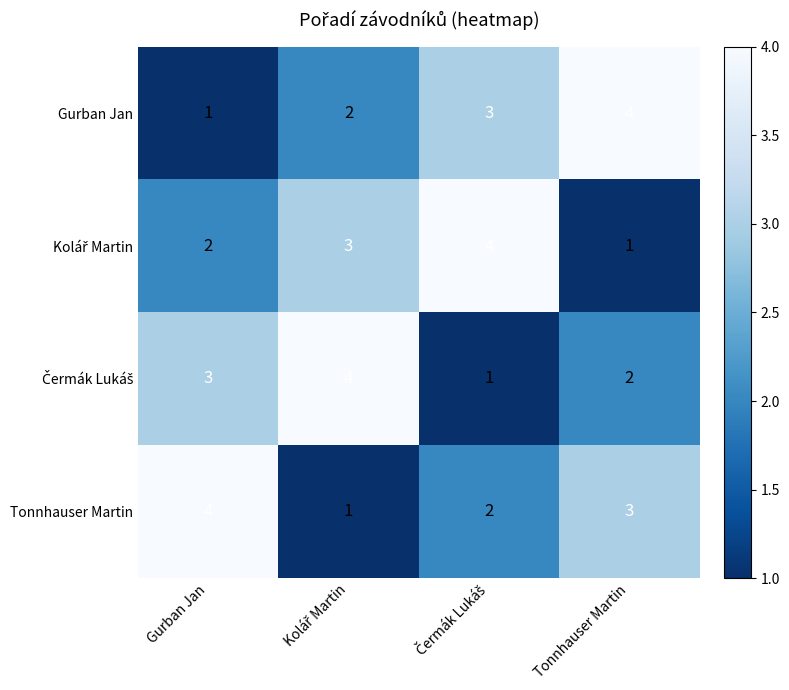

At which label does Gurban Jan reach its minimum?

Gurban Jan